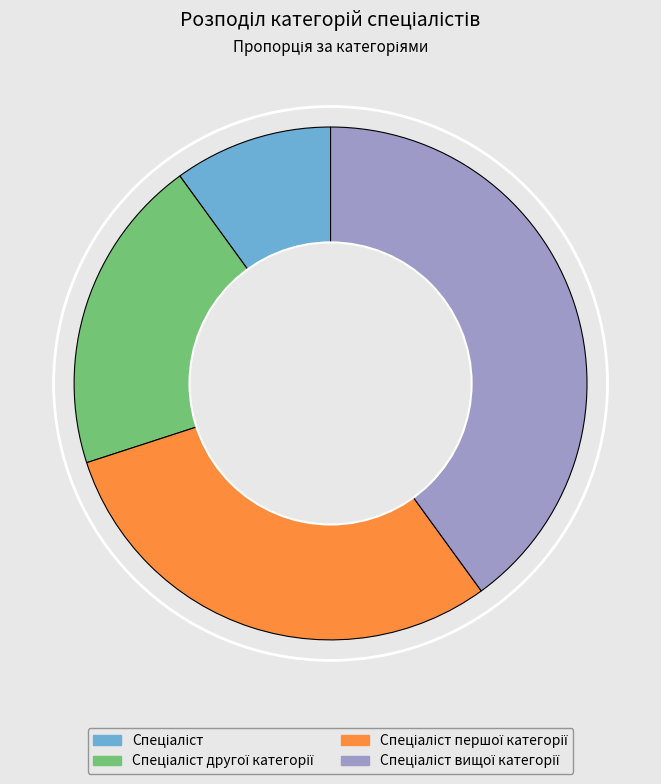

How many segments does this pie chart have?

4